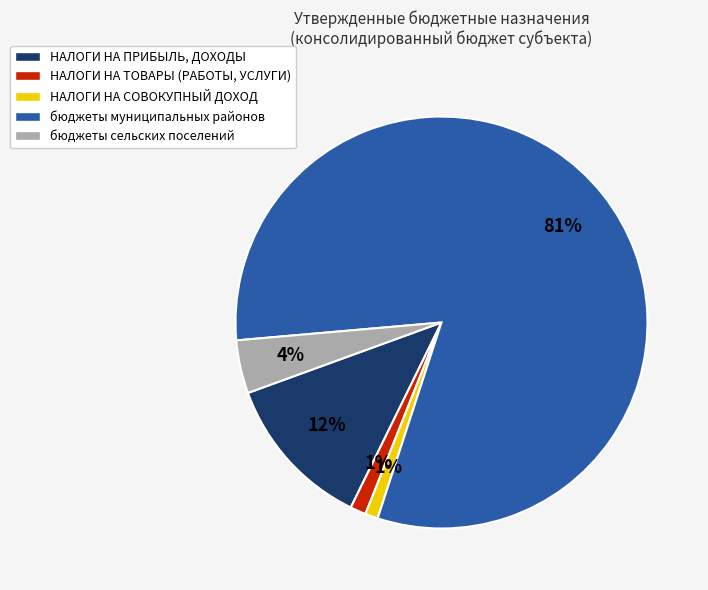

Combined, do бюджеты муниципальных районов and НАЛОГИ НА ПРИБЫЛЬ, ДОХОДЫ account for over 50%?

Yes